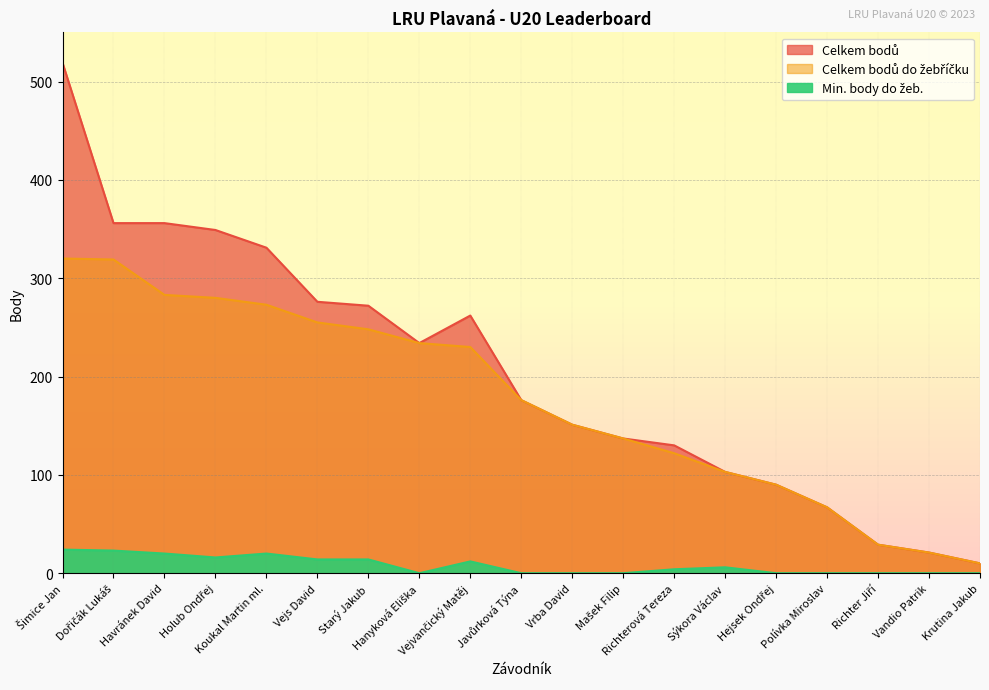

What is the label of the 4th point from the right?

Polívka Miroslav